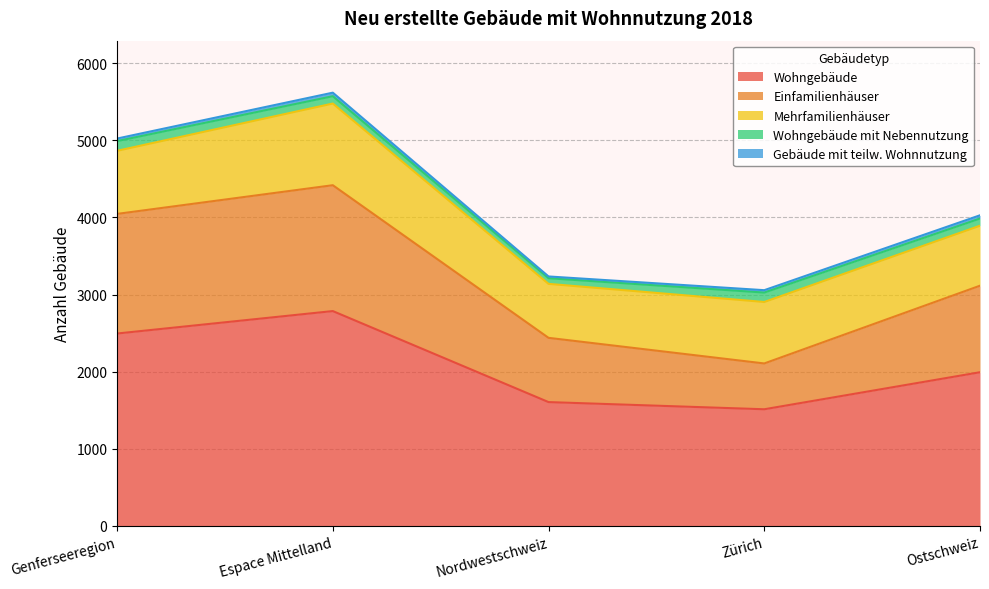

Is it true that Wohngebäude equals 1513 at Zürich?

True